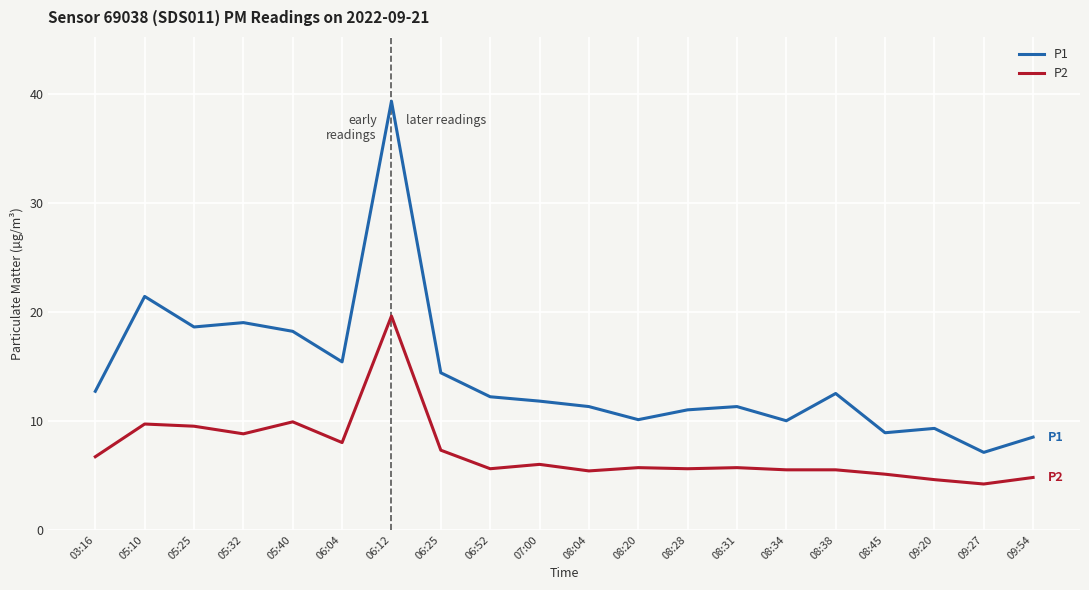

What is the spread (max minus min) of values at 09:54?

3.7